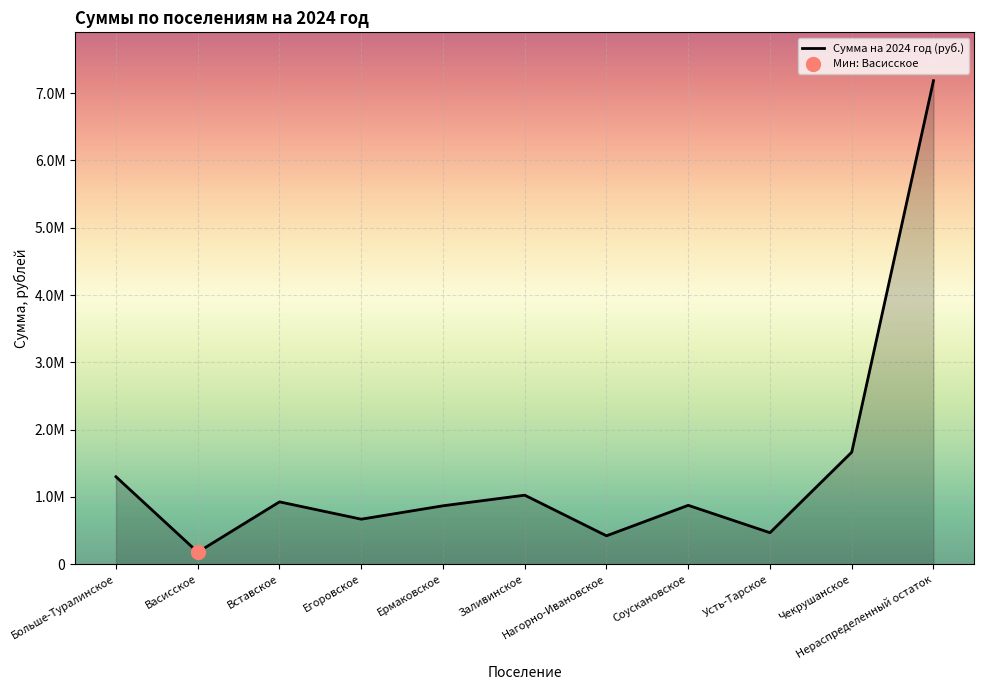

What is the change in value from Заливинское to Нераспределенный остаток?

+6160000.0